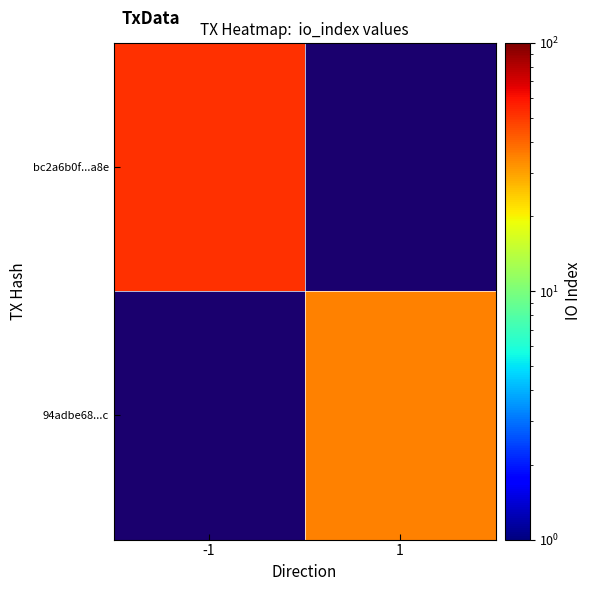

Which has a higher value, 1 or -1?

-1